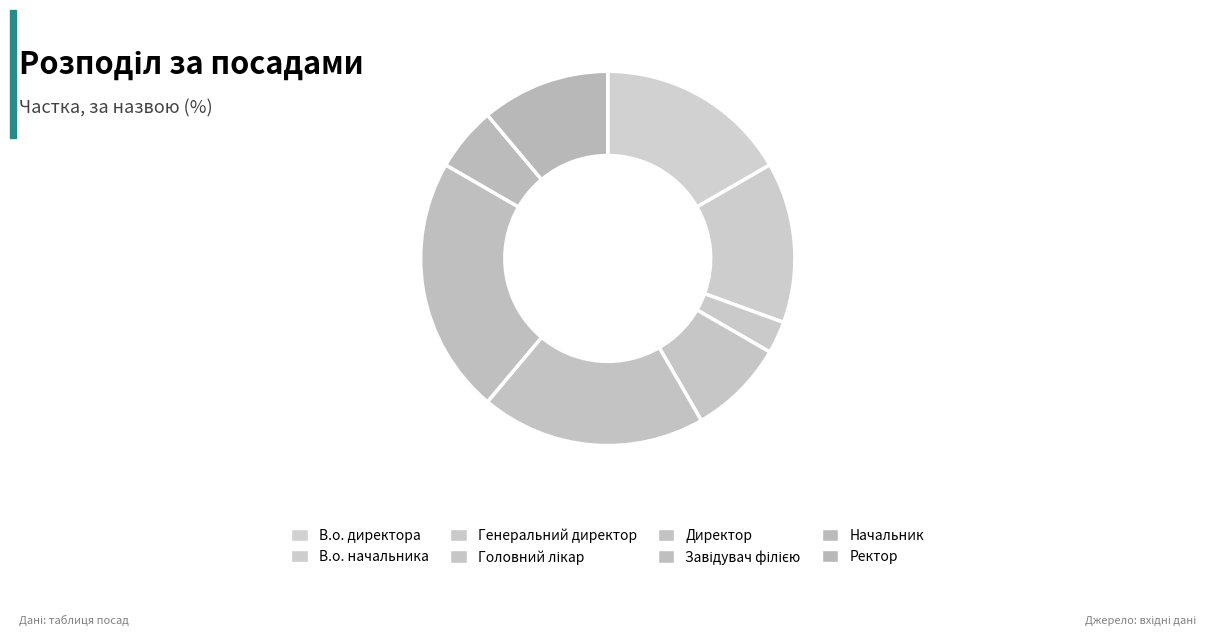

Which category has the smallest portion of the pie?

Генеральний директор